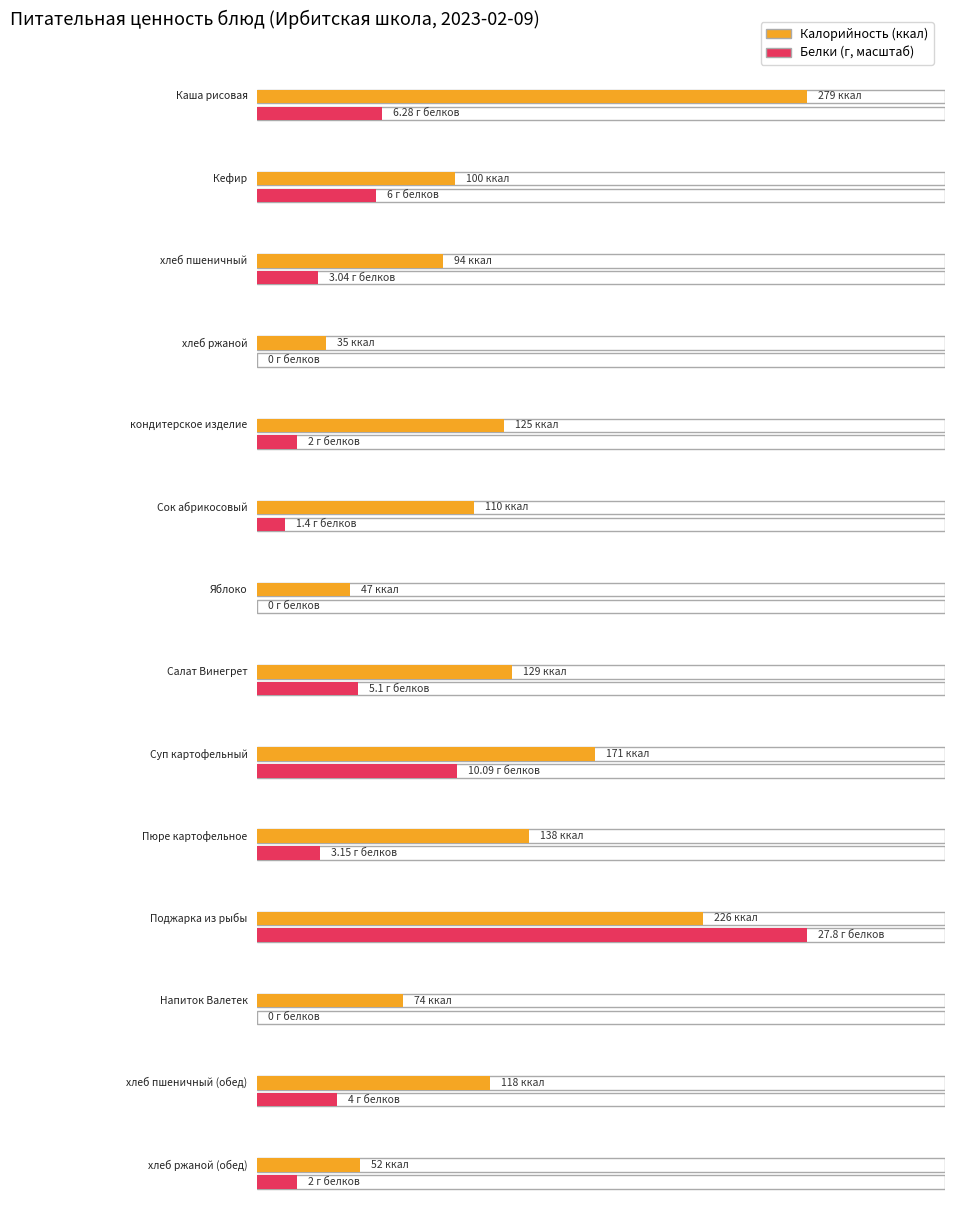

Between хлеб пшеничный (обед) and хлеб ржаной (обед), which series saw the biggest shift?

Калорийность